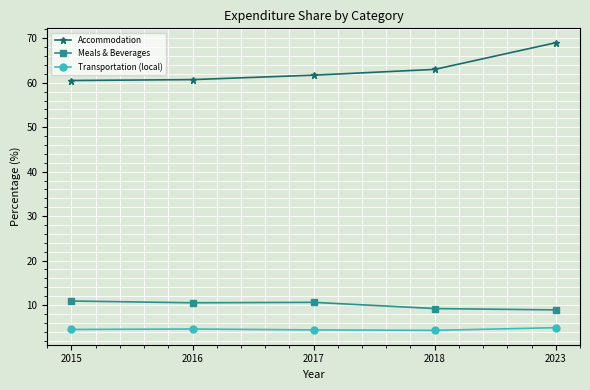

What is the difference between the highest and lowest values at 2023?

64.1